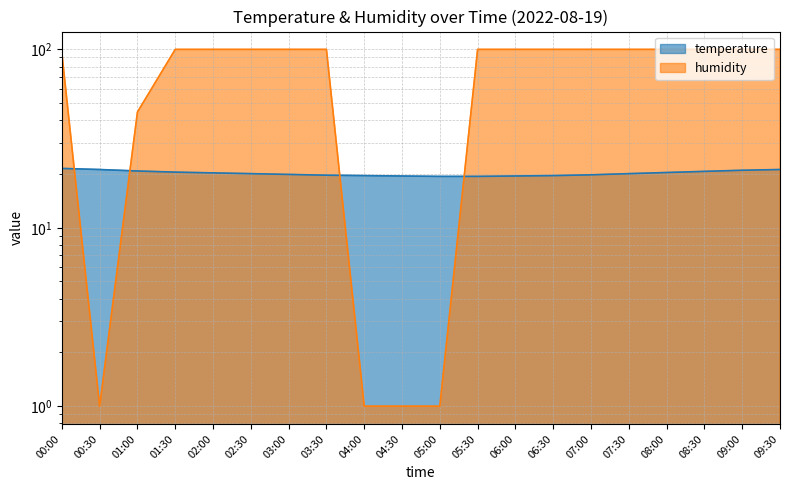

At which category does the chart reach its minimum across all series?

00:30